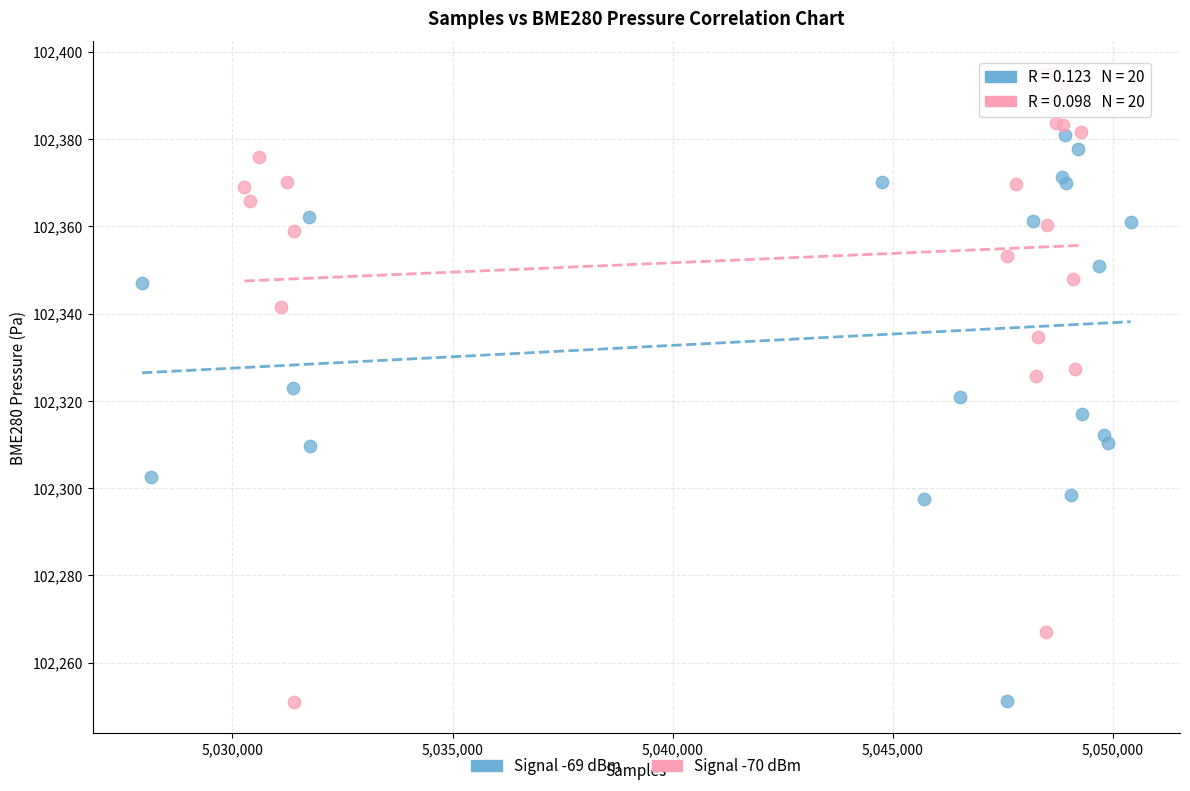

Which series has the largest Y range (max minus min)?

Signal -70 dBm